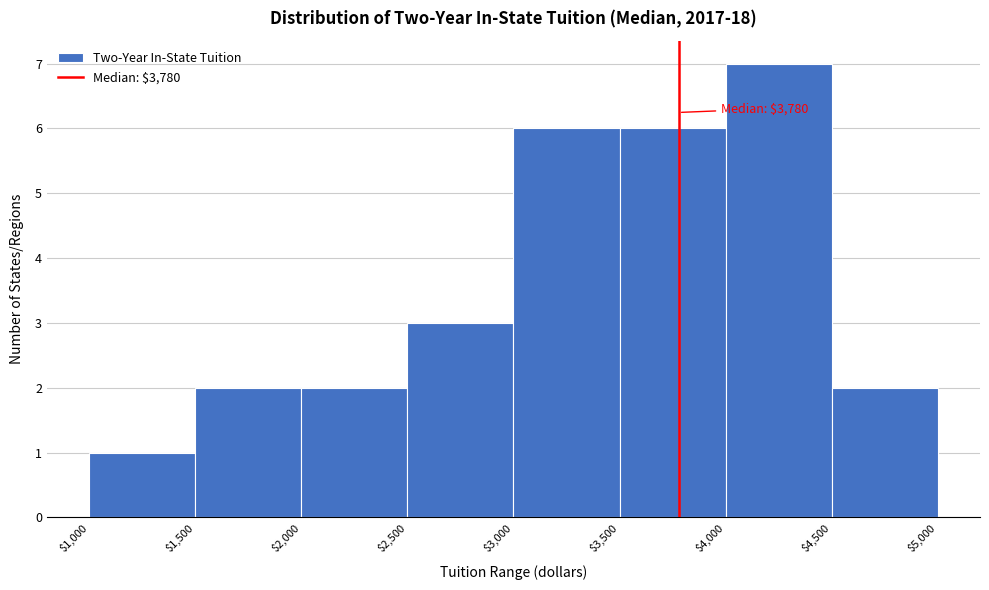

Over which range of the x-axis is the bar tallest?

$4,000 to $4,500